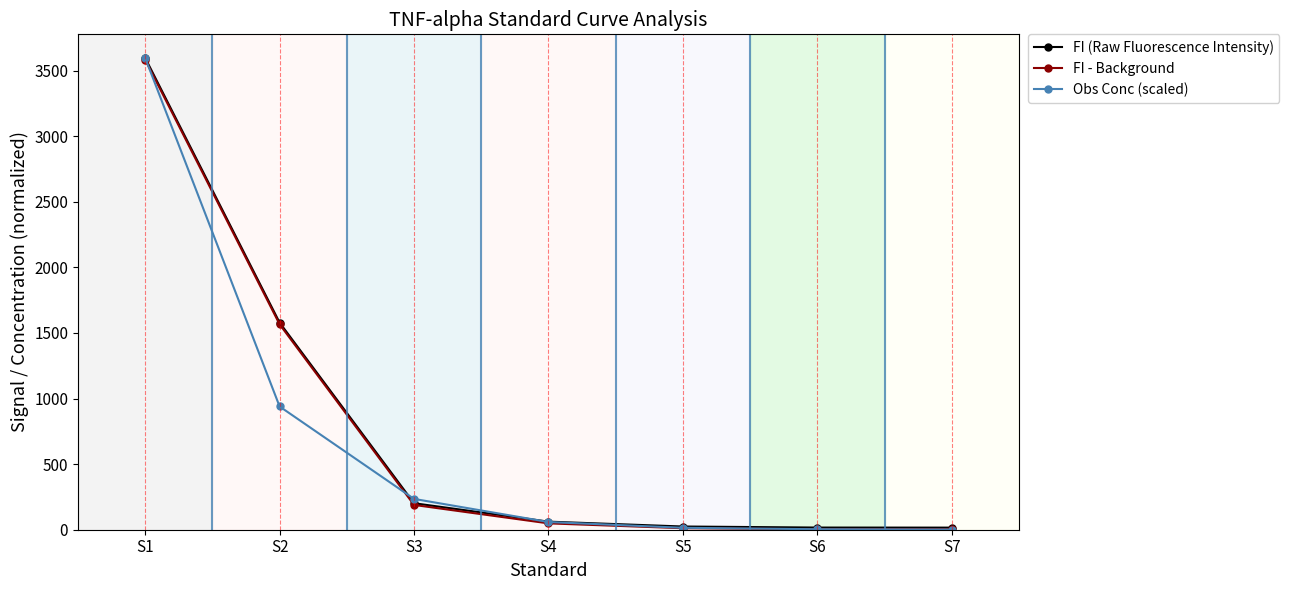

The value of FI (Raw Fluorescence Intensity) at S2 is 2152.7. True or false?

False